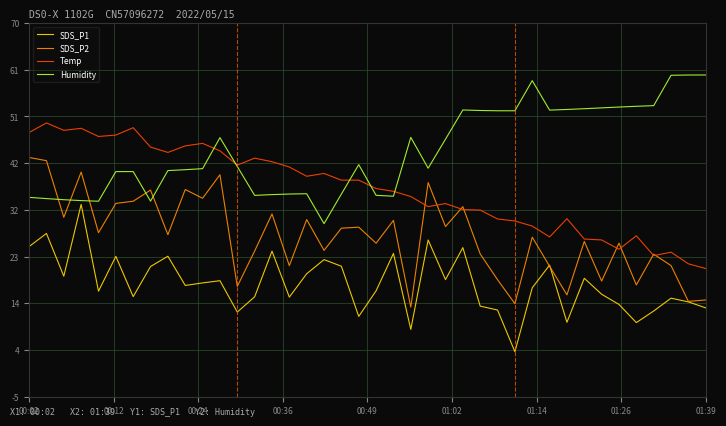

What is the minimum value shown in the chart?

4.0